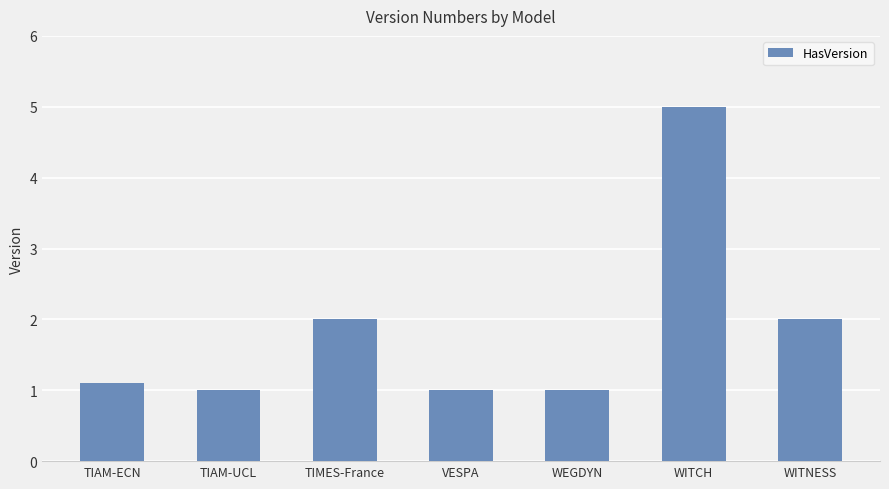

What is the smallest value displayed?

1.0